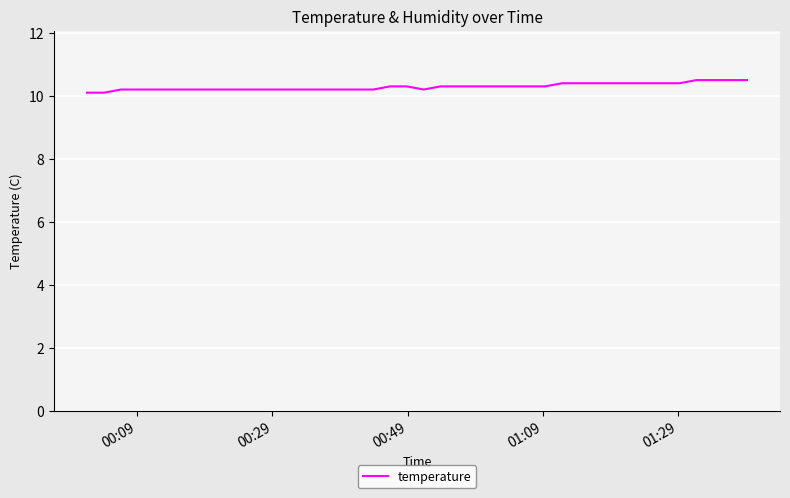

What is the difference between the maximum and minimum values?

0.4